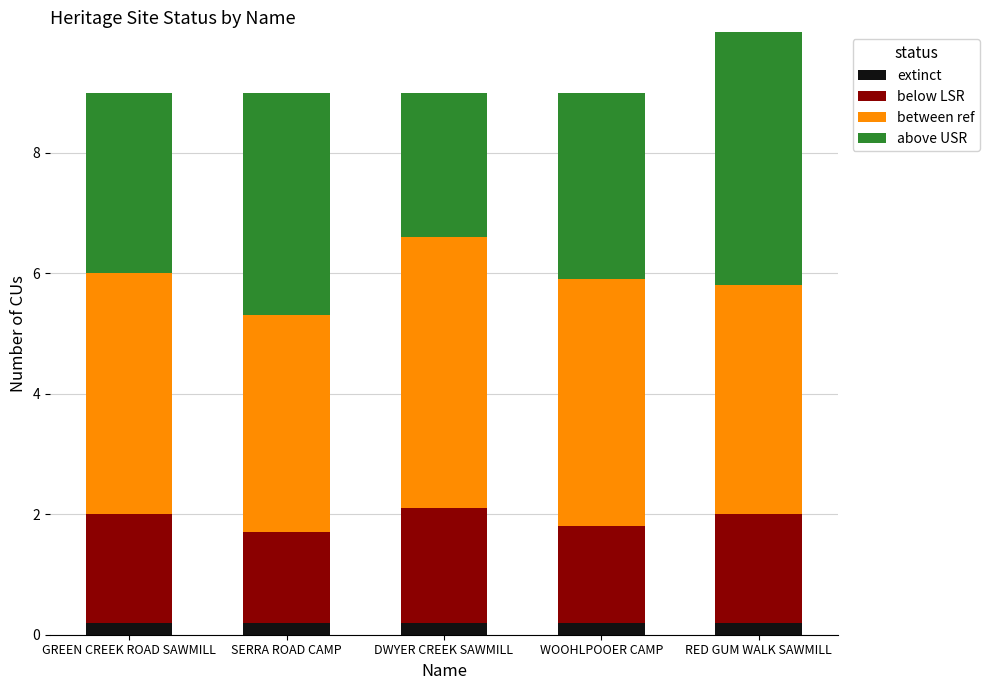

At which category is the sum across all series the highest?

RED GUM WALK SAWMILL